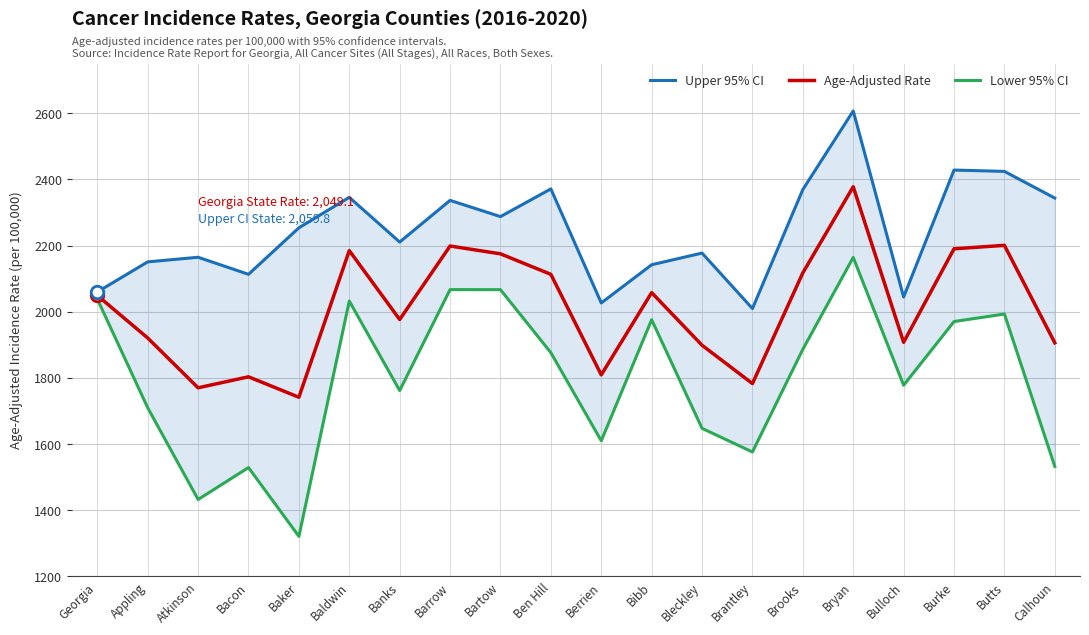

Which has a higher value, Berrien or Banks?

Banks